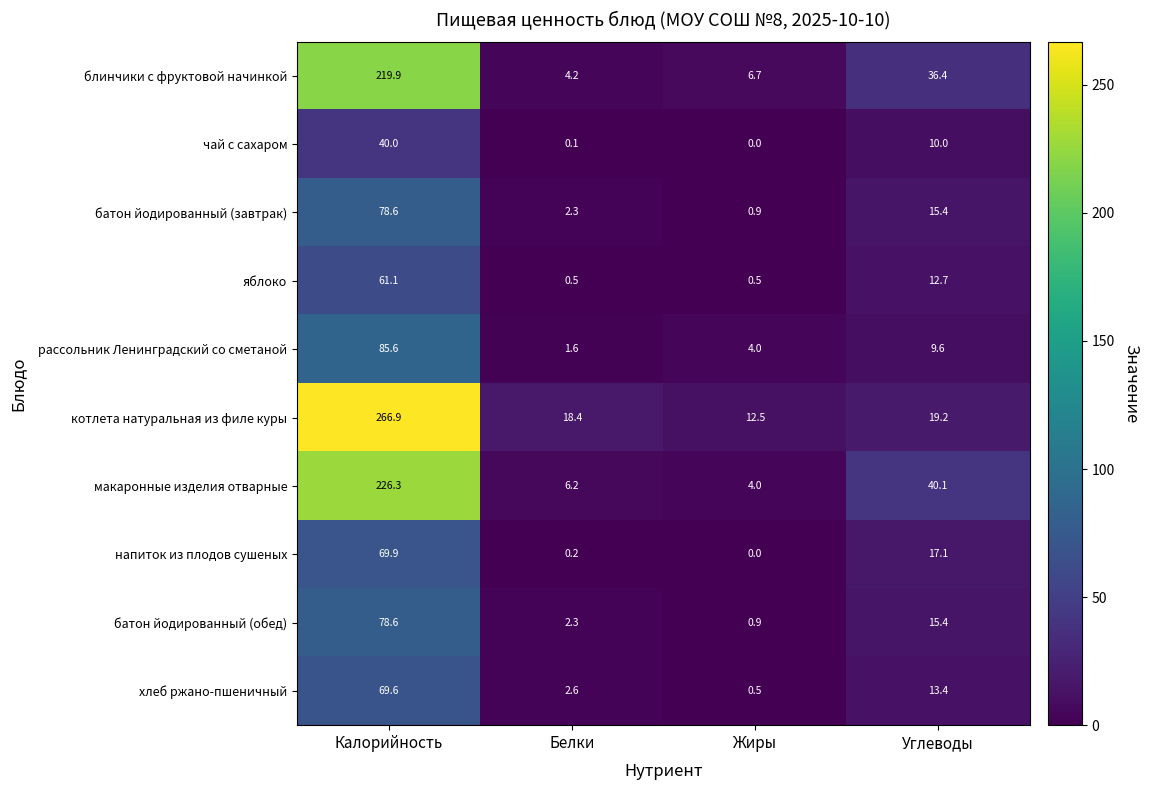

What is the difference between the highest and lowest values at Белки?

18.3